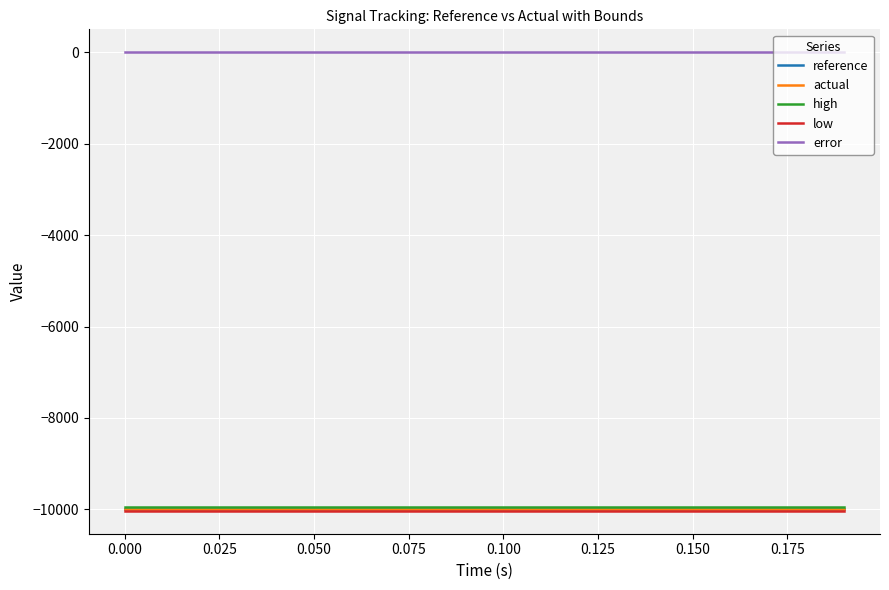

What is the average value of the high series?

-9950.0